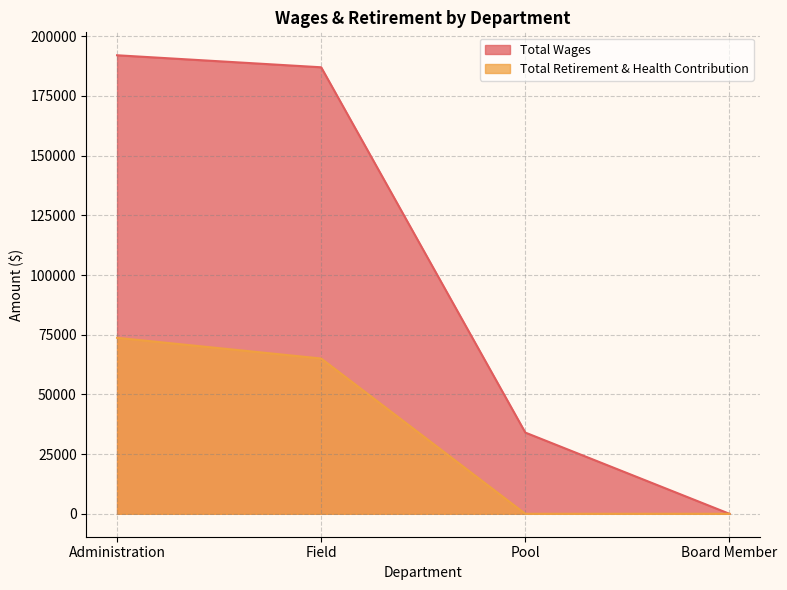

How many lines are shown in the chart?

2